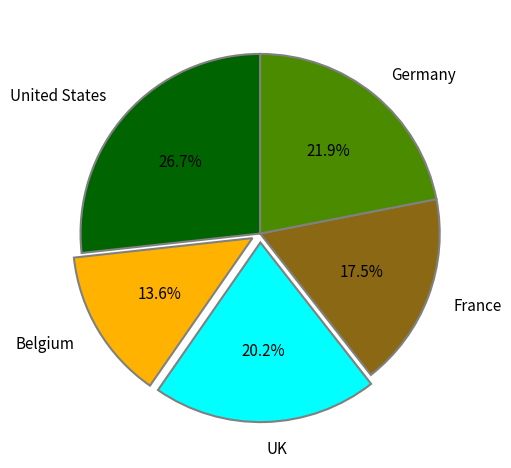

Rank the categories by value from lowest to highest.

Belgium, France, UK, Germany, United States